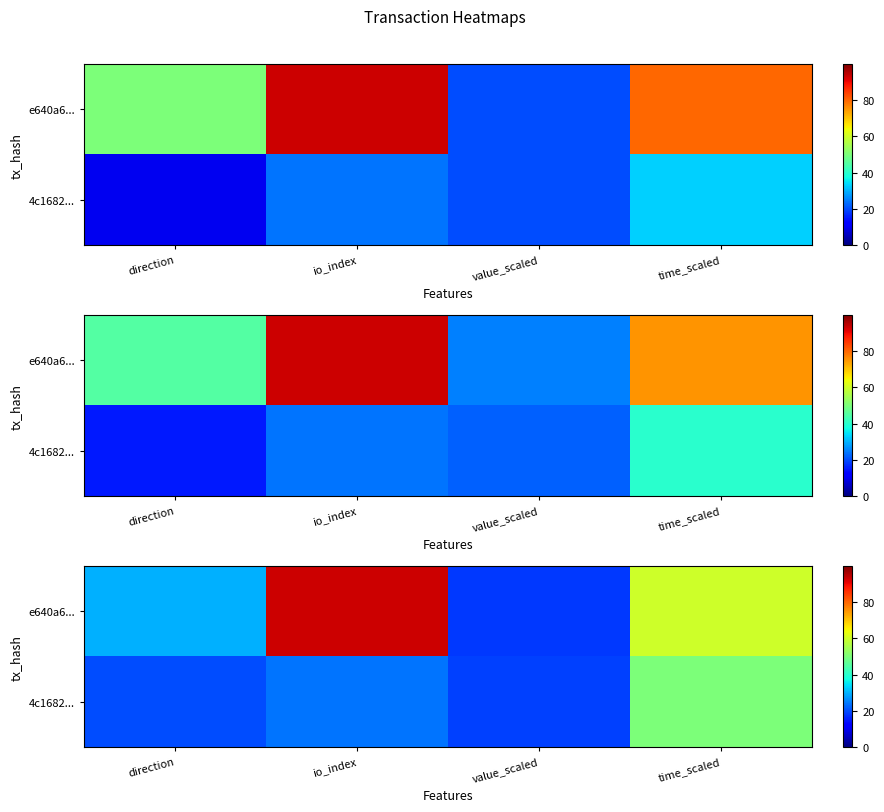

What is the total value across all series at time_scaled?

110